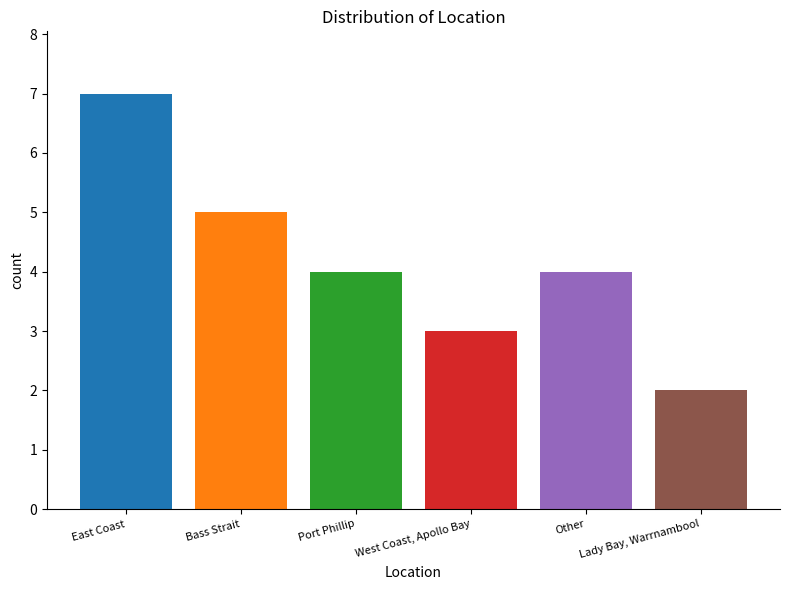

What is the minimum value shown in the chart?

2